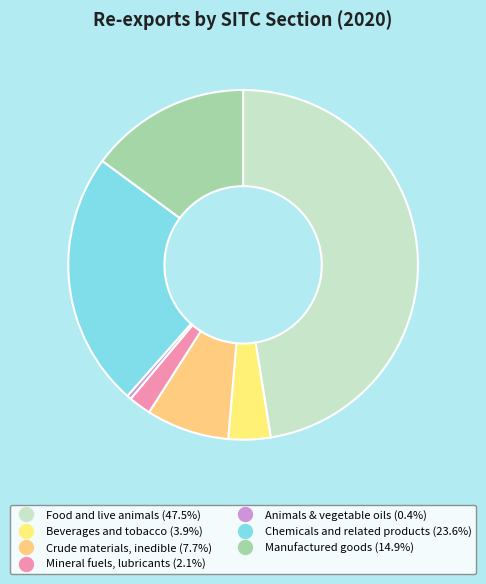

Between Manufactured goods and Crude materials, inedible, which is larger?

Manufactured goods